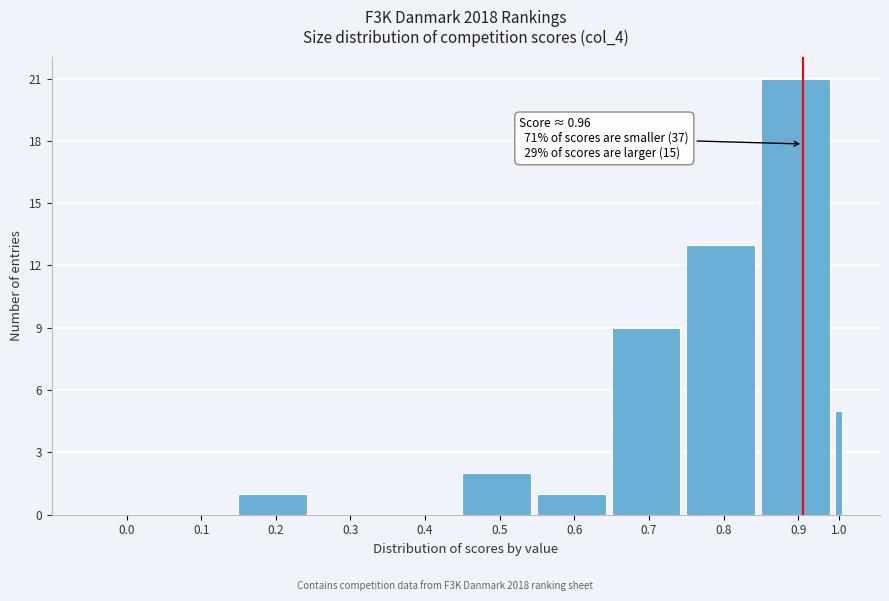

Reading right to left, extract all data points from this chart.

1.0=5	0.9=21	0.8=13	0.7=9	0.6=1	0.5=2	0.4=0	0.3=0	0.2=1	0.1=0	0.0=0